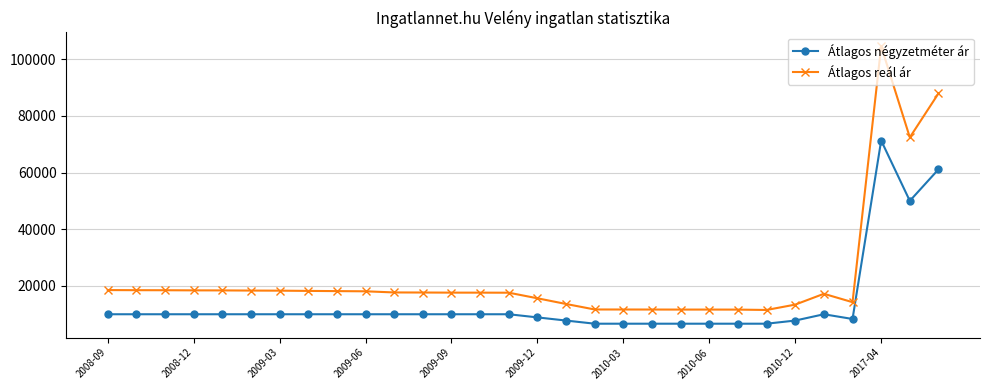

Which series has the largest total across all categories?

Átlagos reál ár